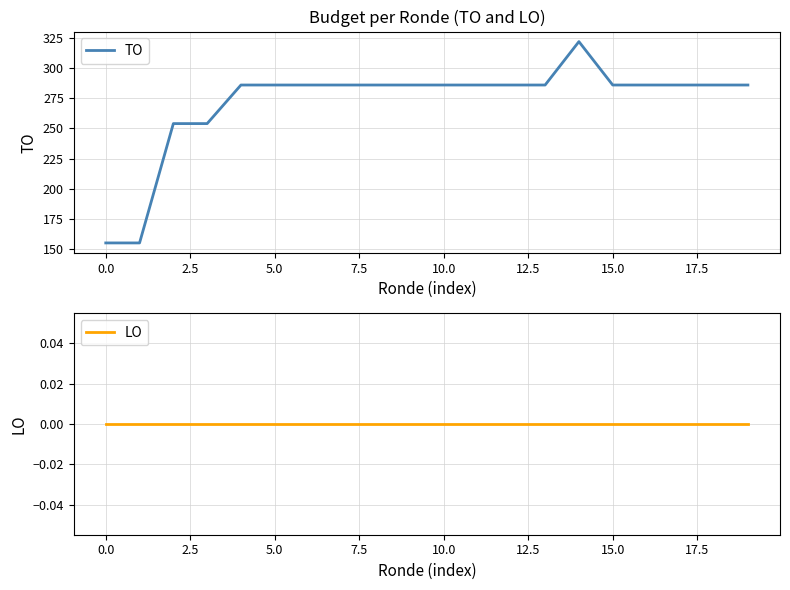

Which label corresponds to the largest value in the chart?

14